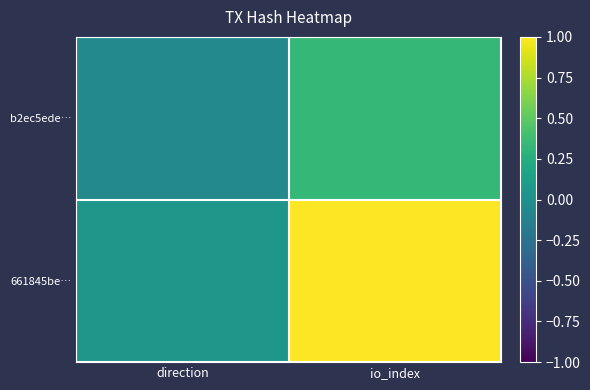

Between direction and io_index, which is larger?

io_index